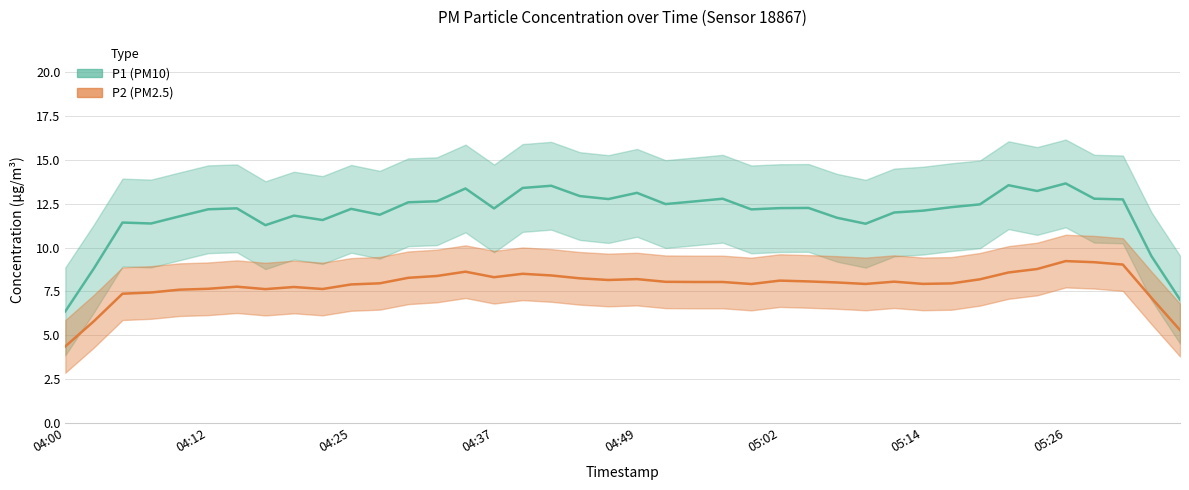

Rank the series by their maximum value, from lowest to highest.

P2, P1